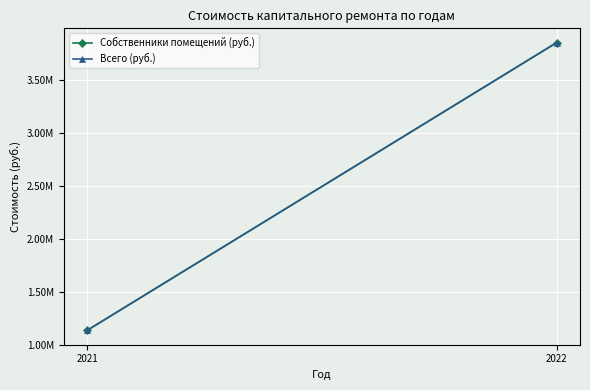

How many series are shown in this chart?

2